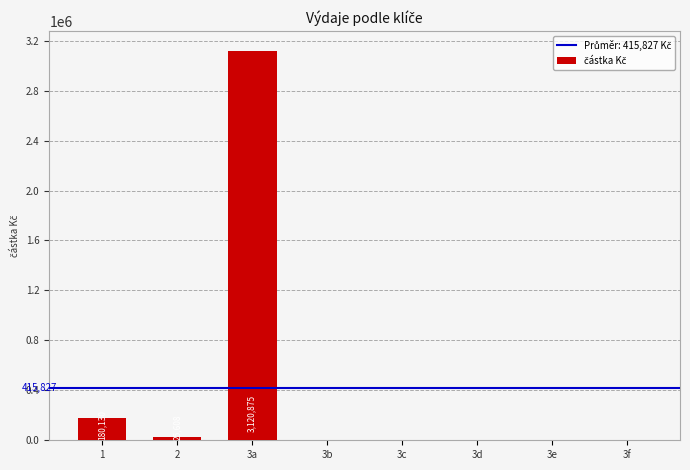

How many positive values are there?

3